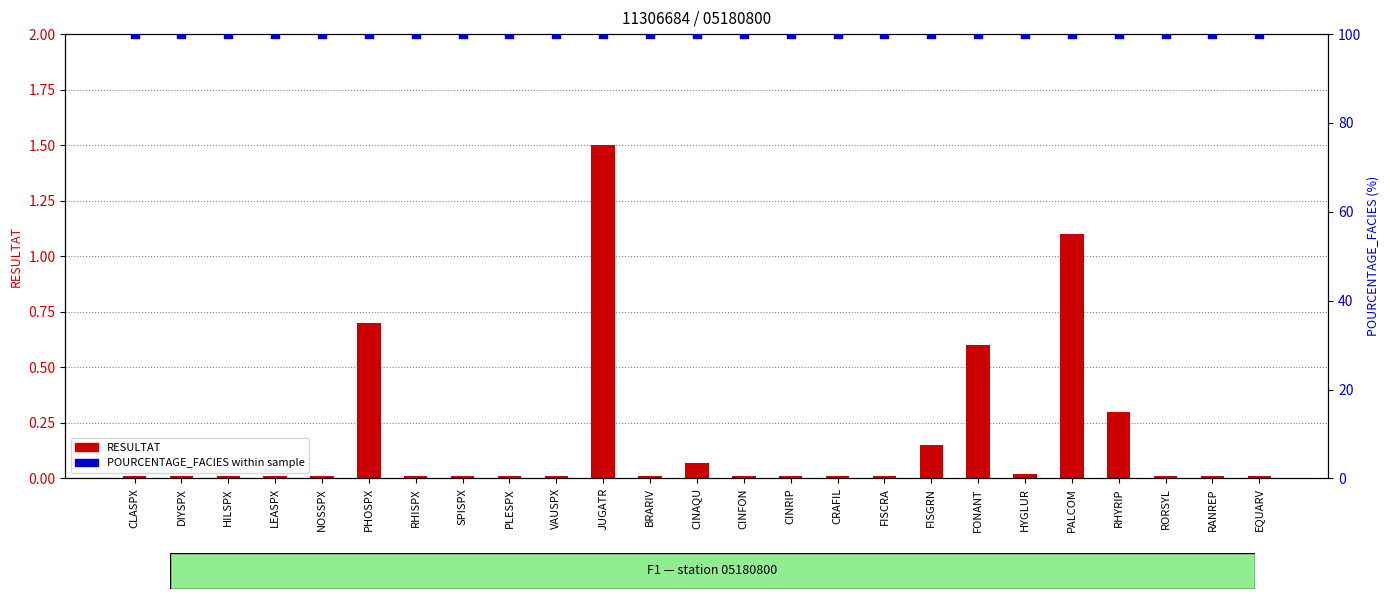

Which series has the largest total across all categories?

POURCENTAGE_FACIES